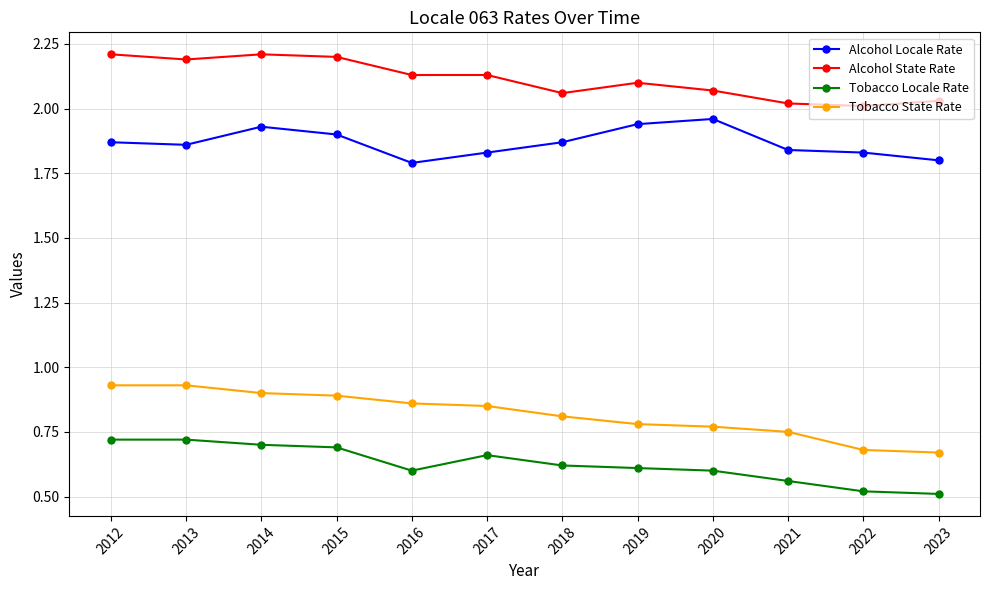

At how many categories does at least one series exceed 1?

12